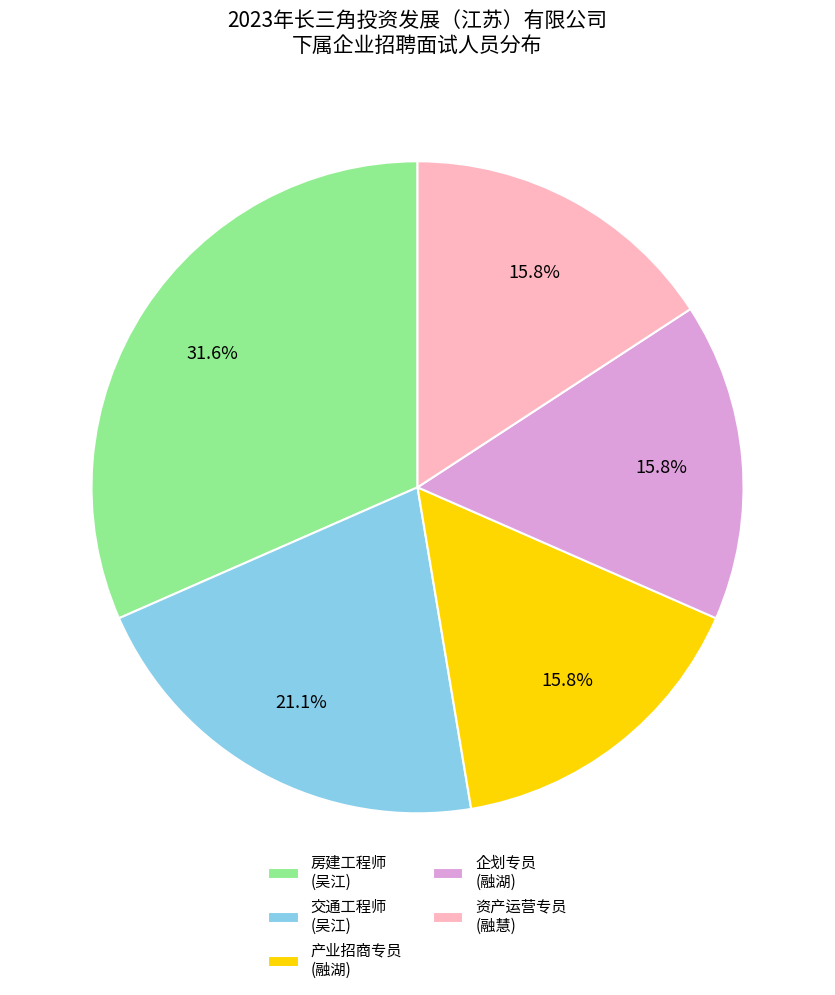

To the nearest percent, what is the average slice percentage?

20%